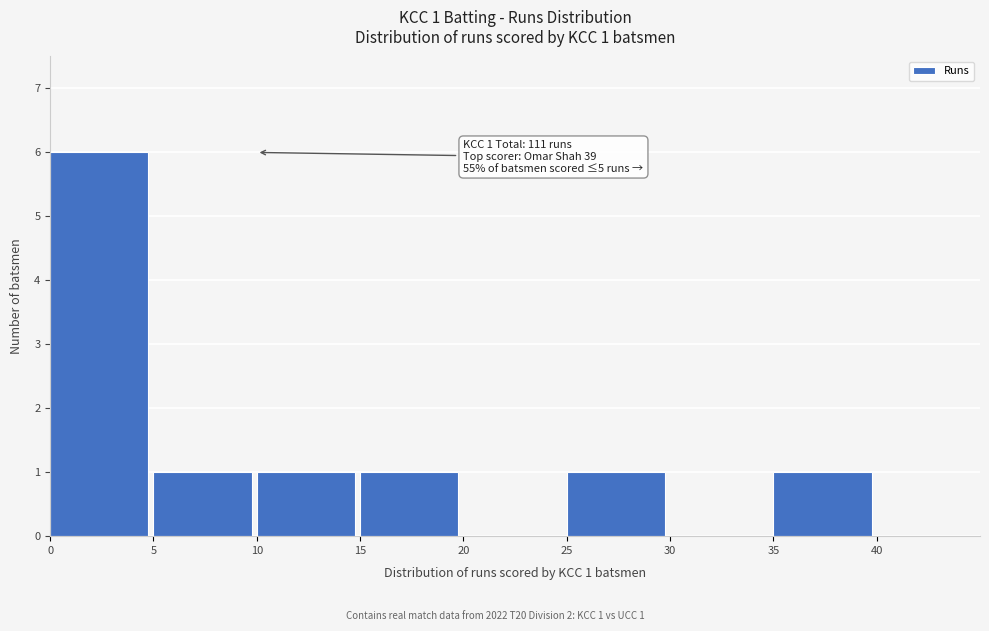

Over which range of the x-axis is the bar tallest?

0 to 5